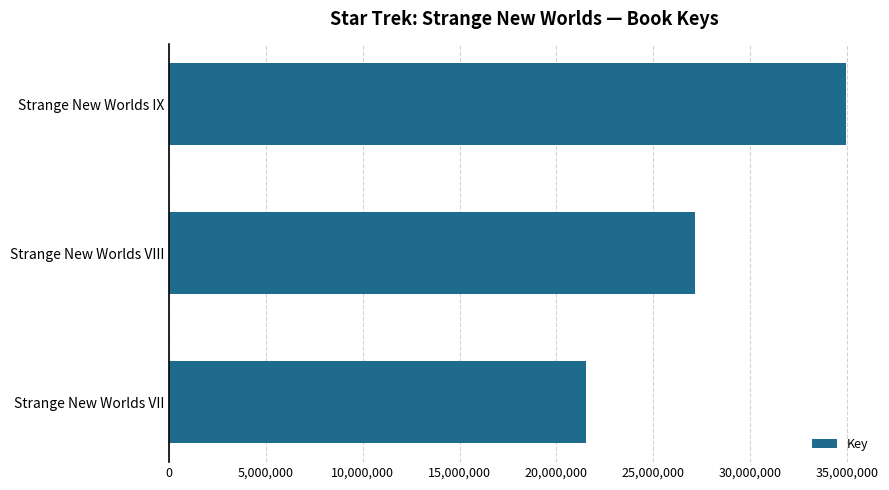

Does the chart contain stacked bars?

No